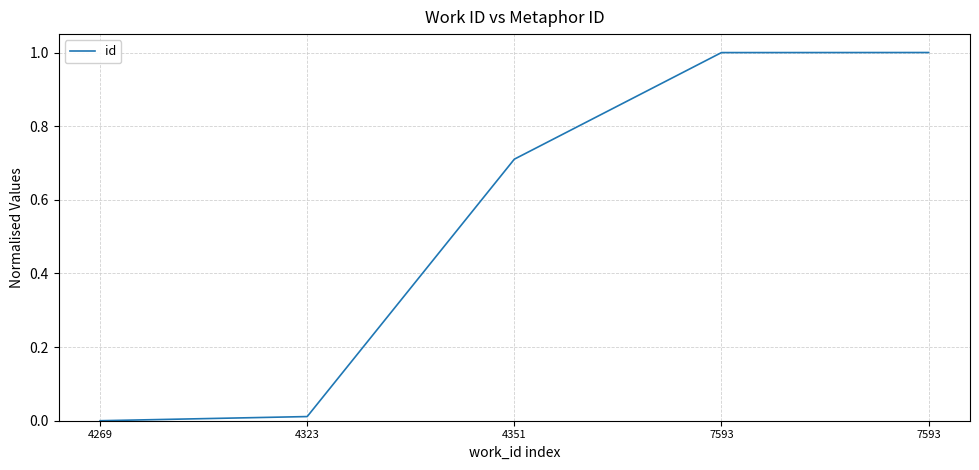

Is it true that the value at 7593 is 1.0?

True